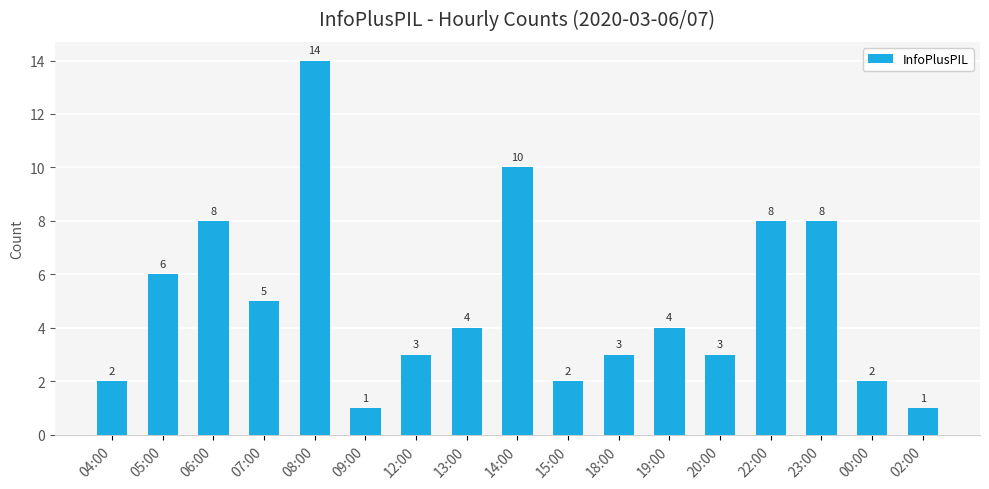

What is the sum of the values at 06:00 and 04:00?

10